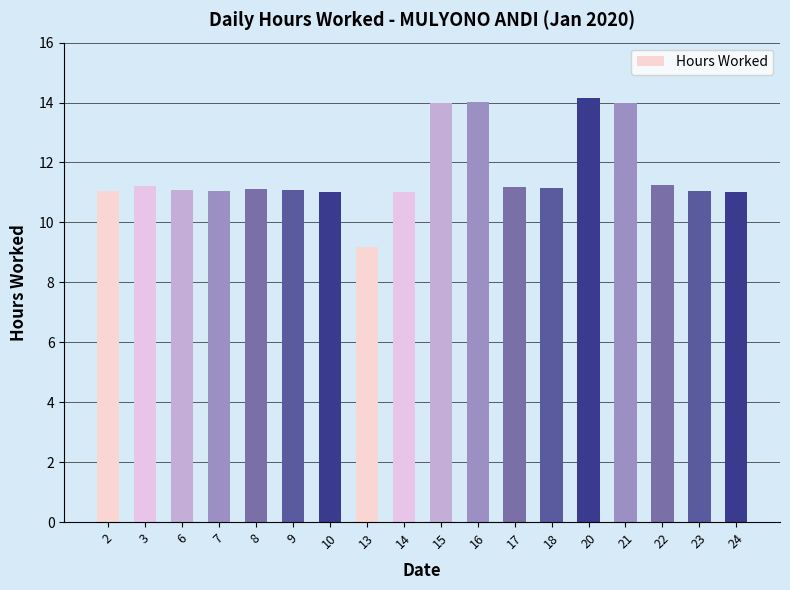

What is the ratio of the value at 14 to the value at 24?

1.0